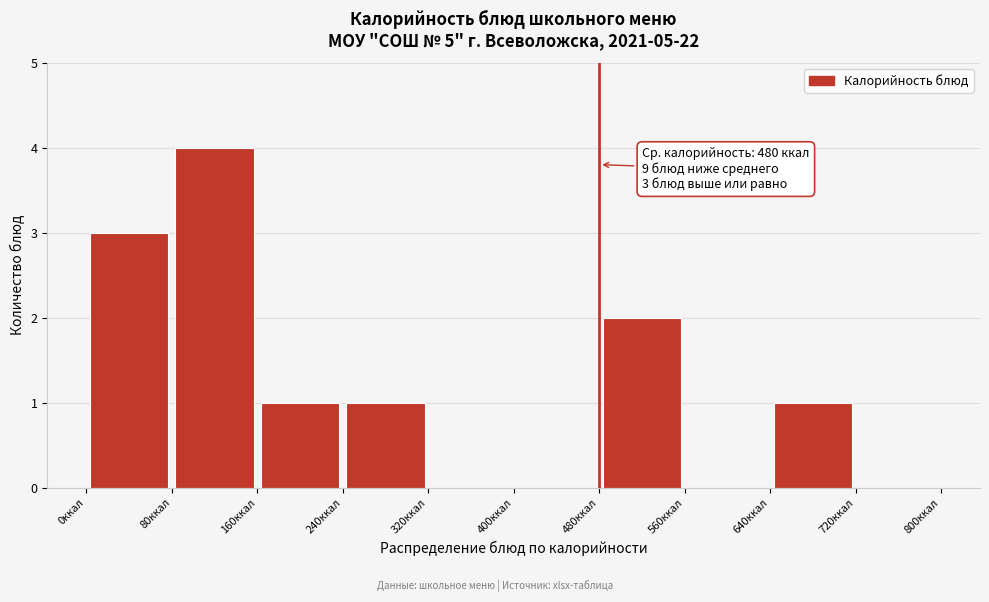

Which range on the x-axis has the tallest bar?

80 to 160